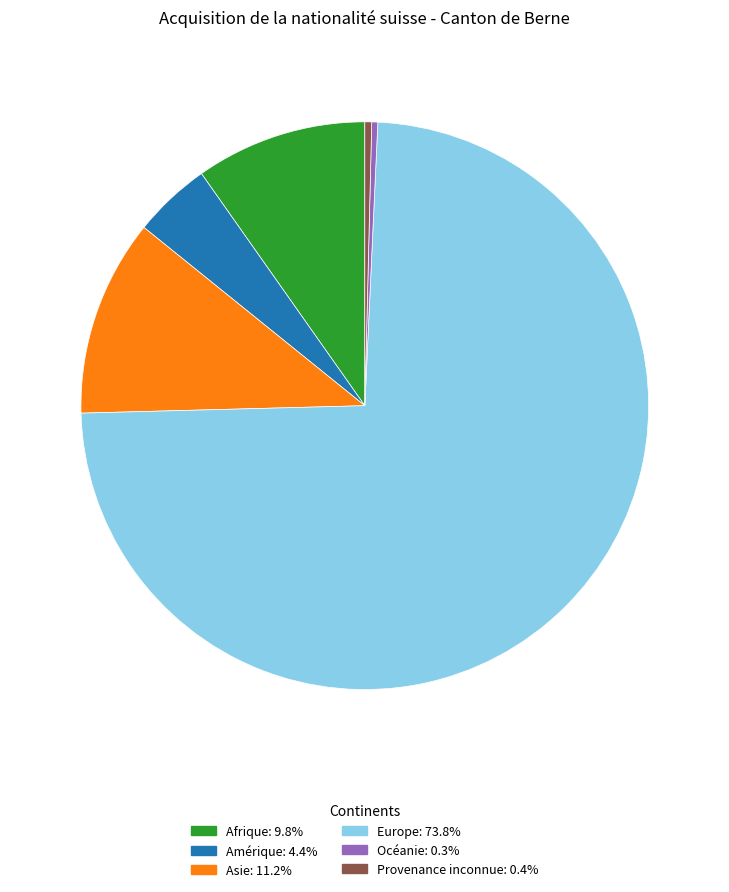

What is the ratio of the value at Océanie to the value at Provenance inconnue?

0.9